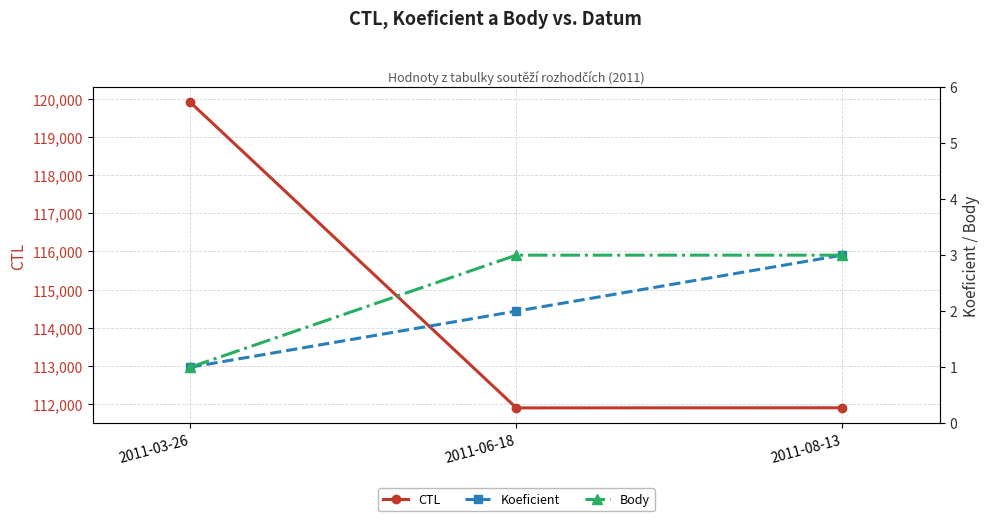

Rank the series by their maximum value, from highest to lowest.

CTL, Koeficient, Body